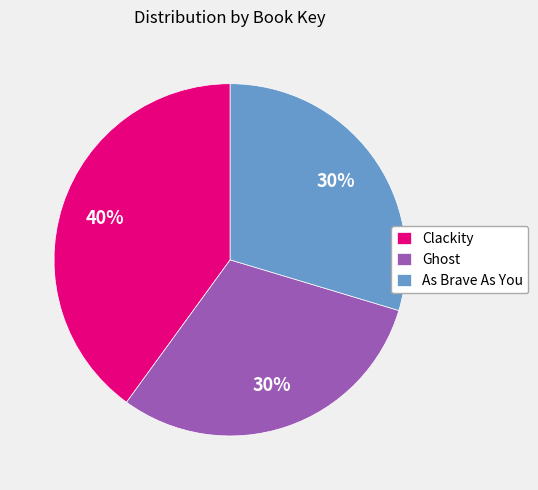

Do Ghost and As Brave As You together represent more than half of the pie?

Yes